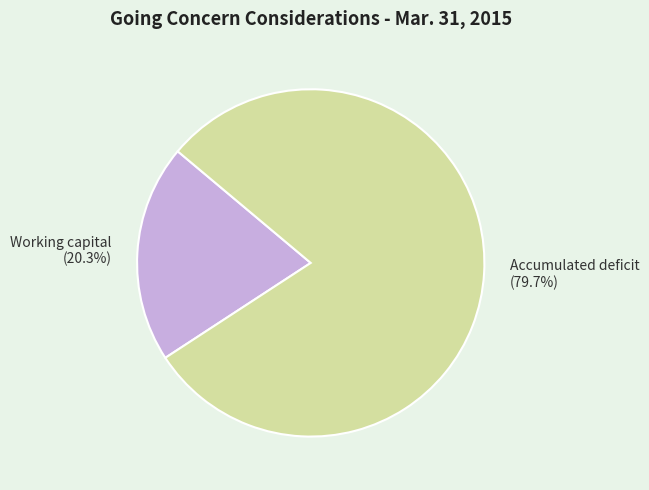

To the nearest percent, what portion does Working capital represent?

20%